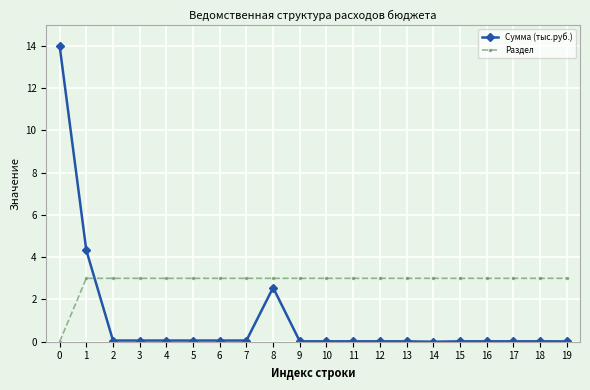

Is the value of Раздел at 11 greater than the value of Сумма (тыс.руб.) at 8?

Yes